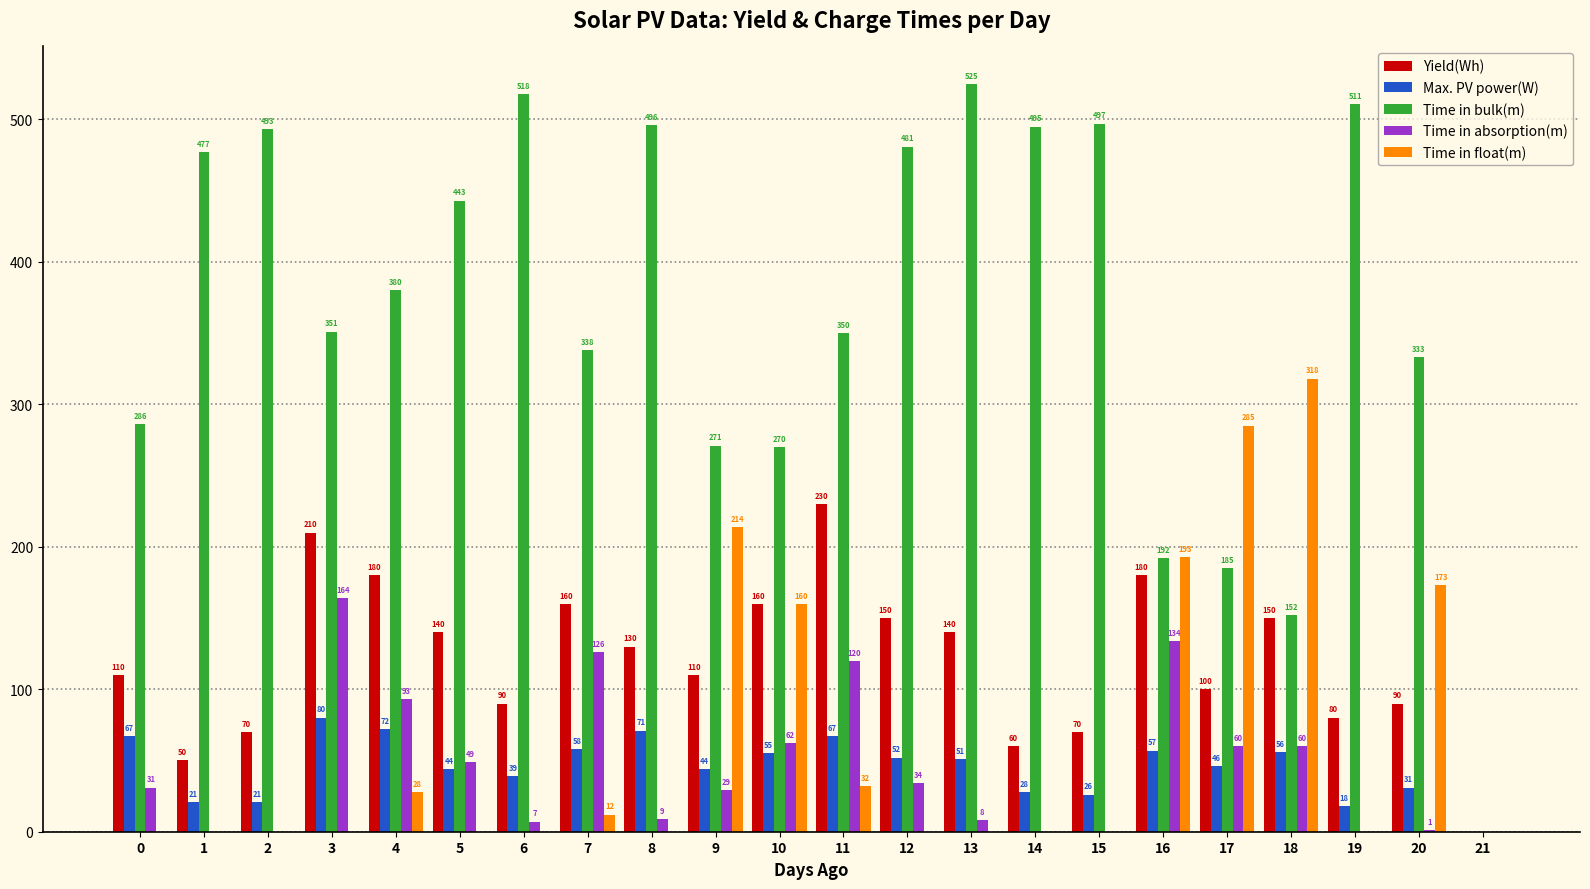

How many positive values does the Time in absorption(m) series have?

16